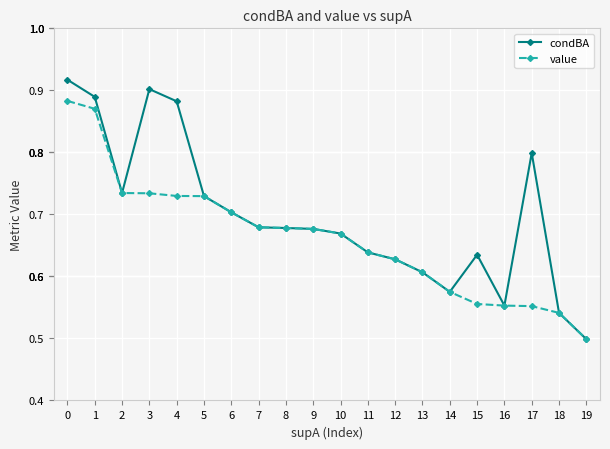

Rank the series by their maximum value, from highest to lowest.

condBA, value